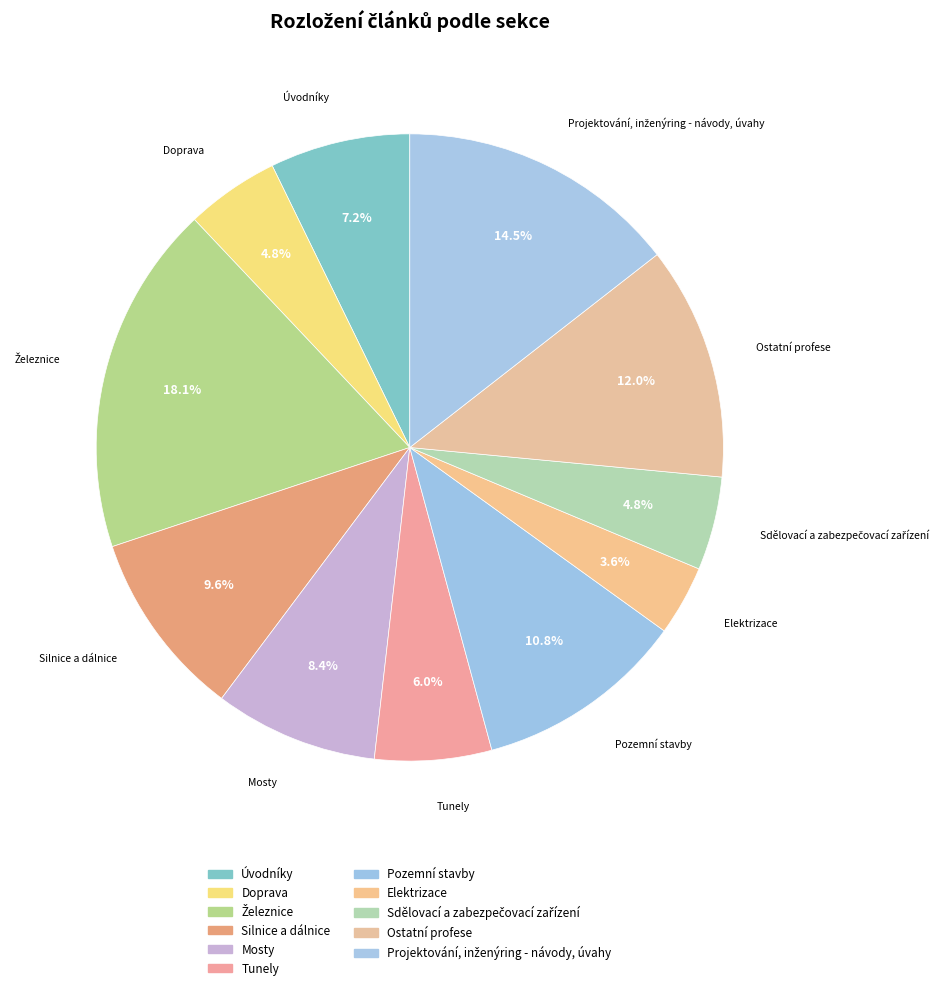

The Sdělovací a zabezpečovací zařízení slice represents 1% of the pie. True or false?

False